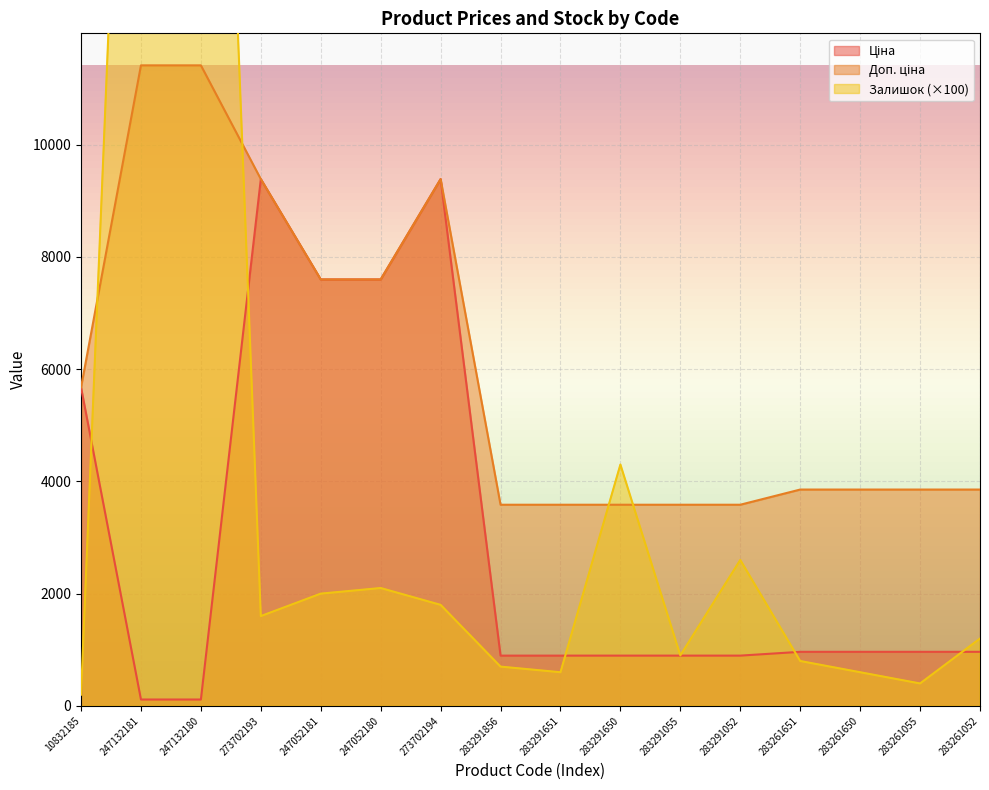

Where is the first local minimum for Залишок?

273702193